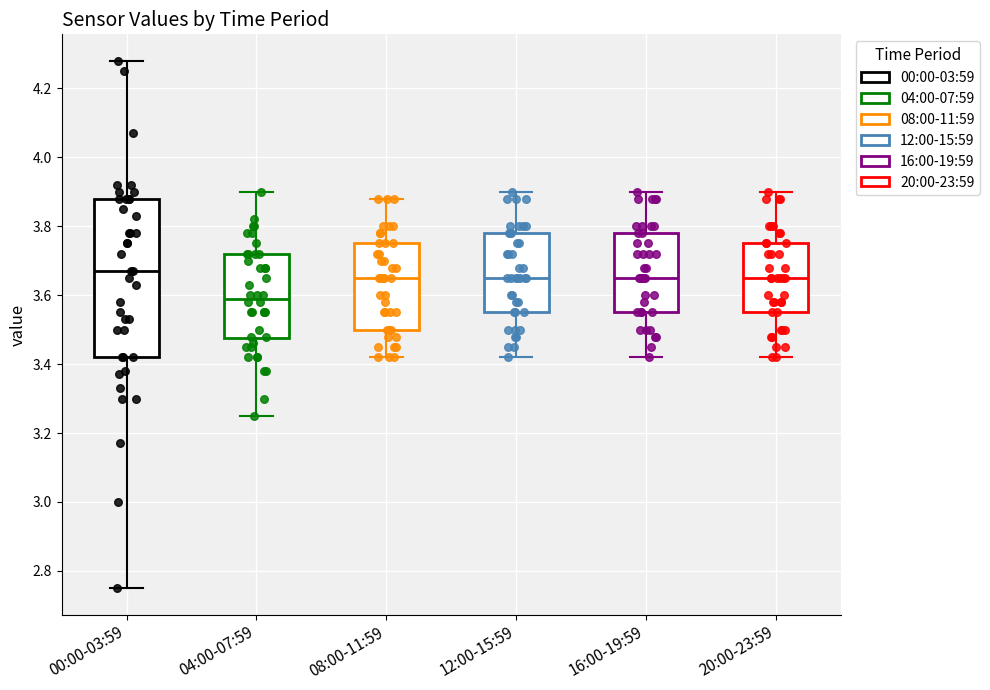

Reading left to right, transcribe this box plot: for each box, give where its median line is, the range the box spans, and where its two whiskers end, as read against the y-axis. The values are not printed on the chart, so give them approximately, as read against the axis.

00:00-03:59: median 3.68, box 3.42 to 3.88, whiskers 2.76 to 4.28
04:00-07:59: median 3.60, box 3.48 to 3.72, whiskers 3.26 to 3.90
08:00-11:59: median 3.66, box 3.50 to 3.76, whiskers 3.42 to 3.88
12:00-15:59: median 3.66, box 3.56 to 3.78, whiskers 3.42 to 3.90
16:00-19:59: median 3.66, box 3.56 to 3.78, whiskers 3.42 to 3.90
20:00-23:59: median 3.66, box 3.56 to 3.76, whiskers 3.42 to 3.90